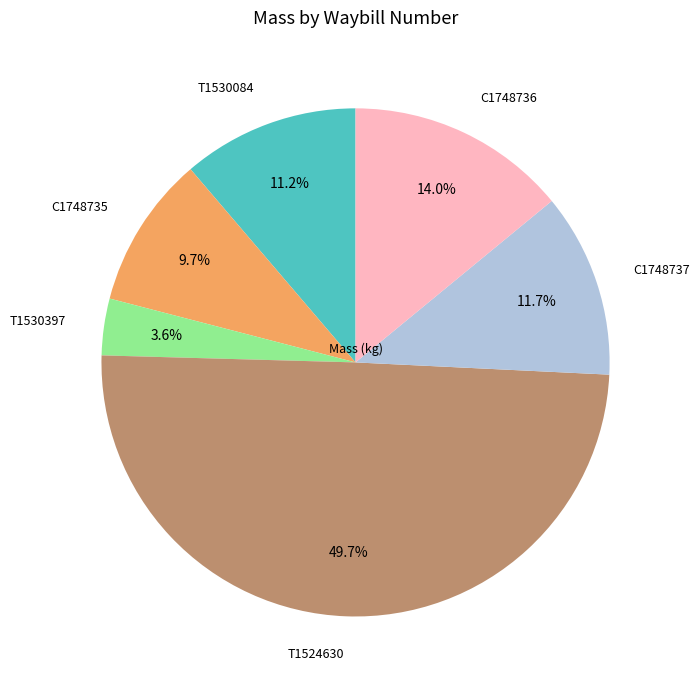

To the nearest percent, what is the difference between the largest and smallest slice percentages?

46%